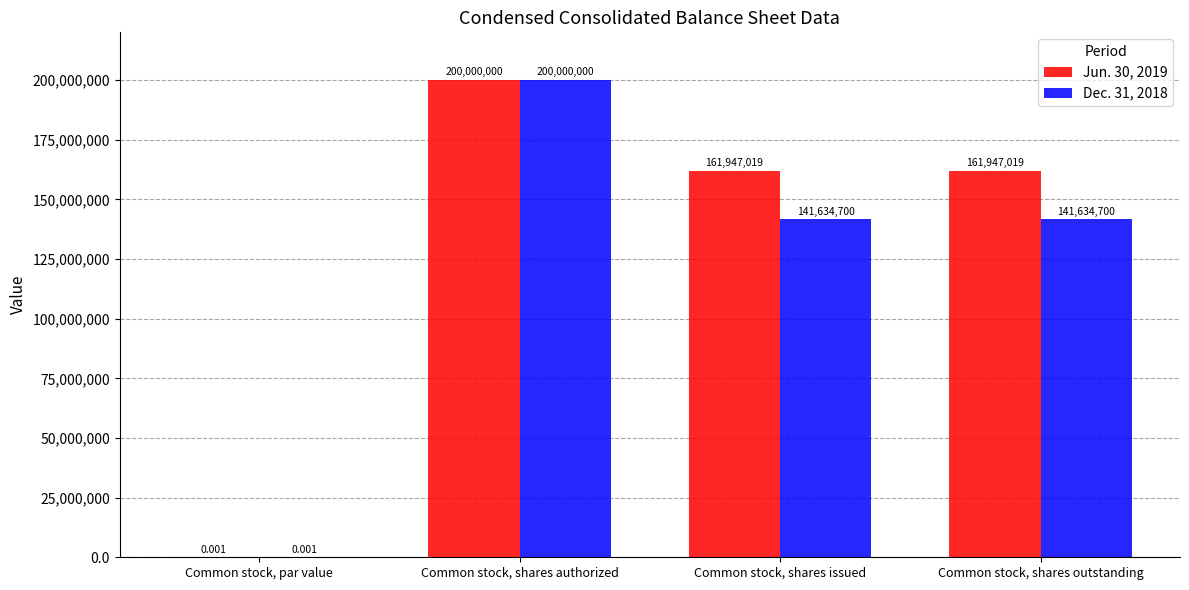

At which category is the sum across all series the highest?

Common stock, shares authorized